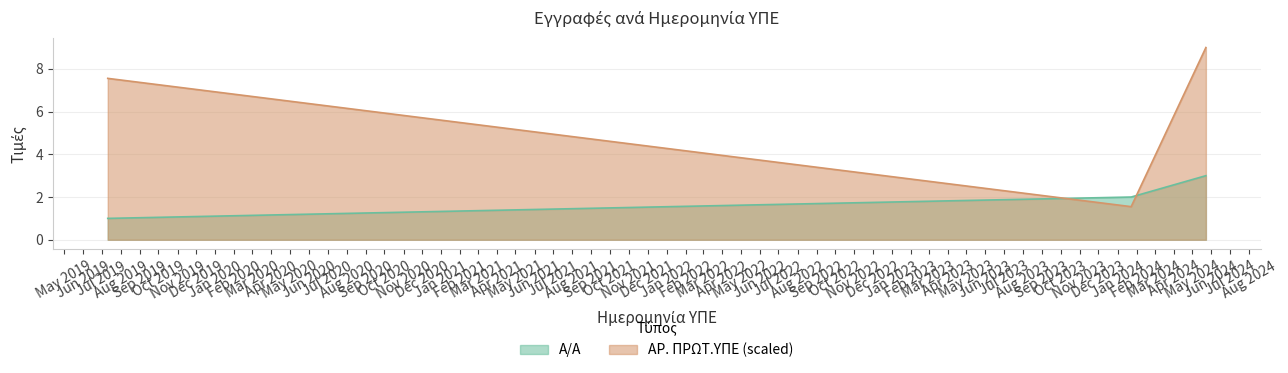

What is the sum of all ΑΡ. ΠΡΩΤ.ΥΠΕ values?

18.1